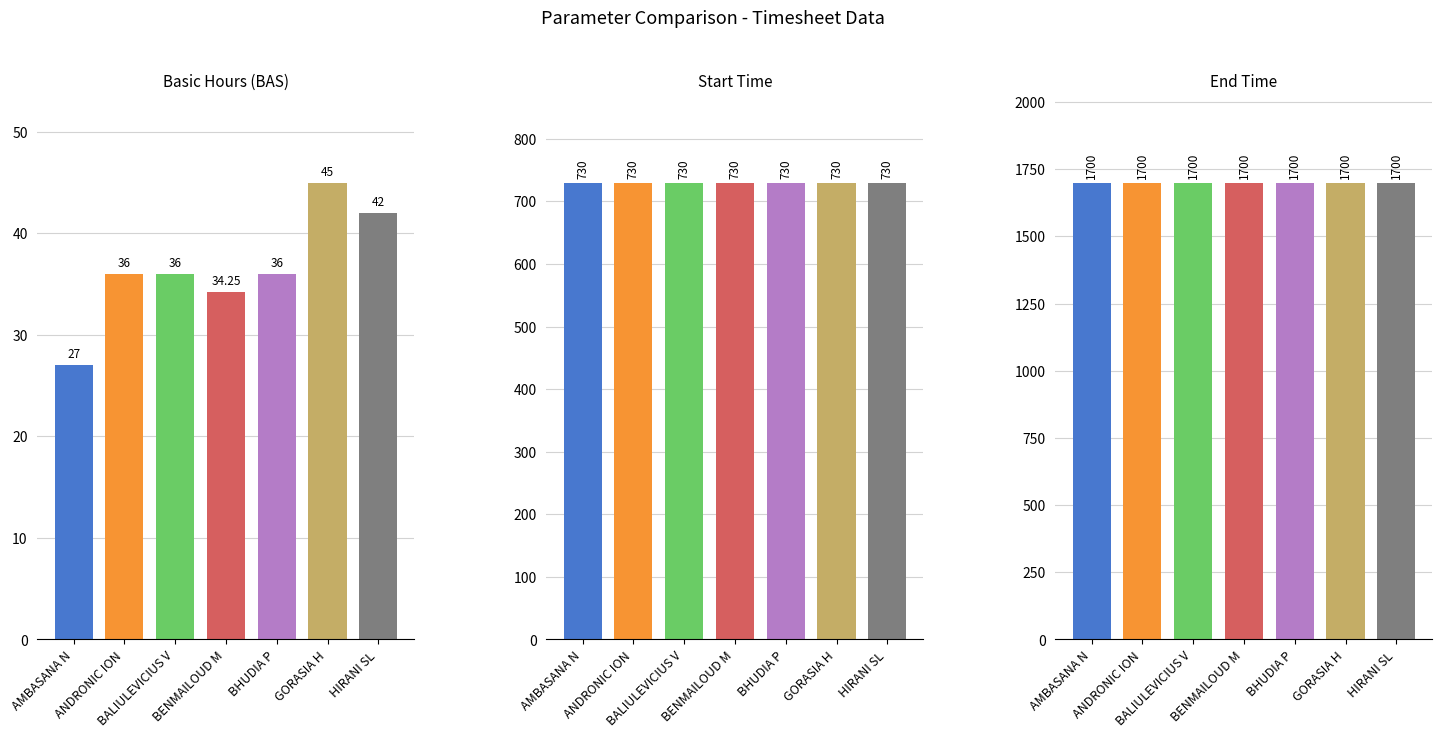

At HIRANI SL, list the series in order from smallest to largest.

Basic Hours (BAS), Start Time, End Time